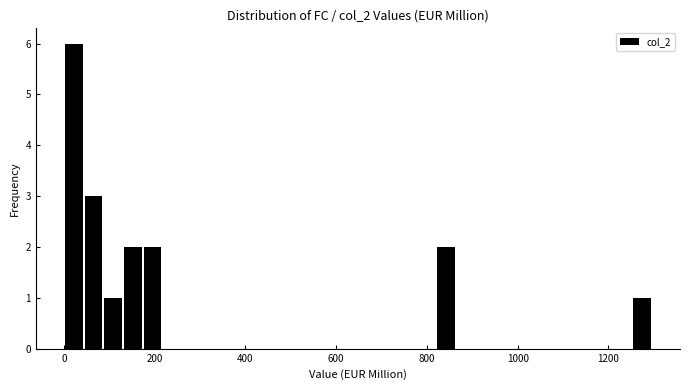

Read against the x-axis, roughly where is the centre of the tallest bar?

20